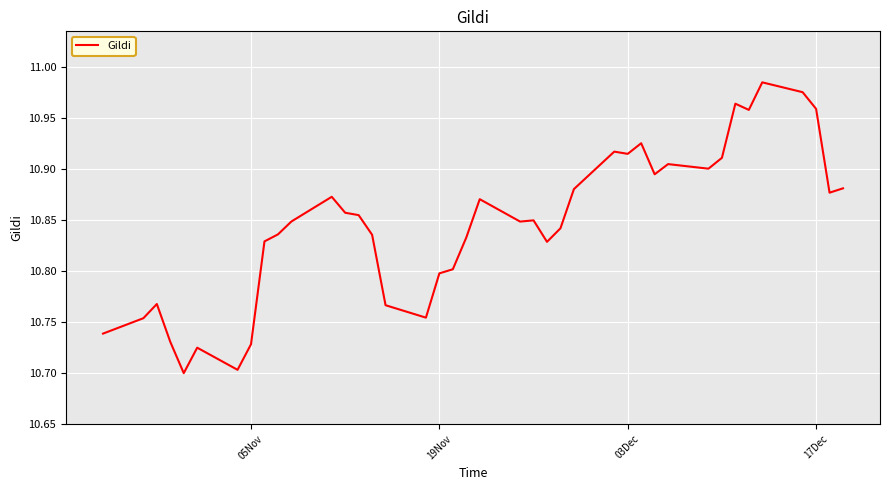

What is the difference between the maximum and minimum values?

0.3